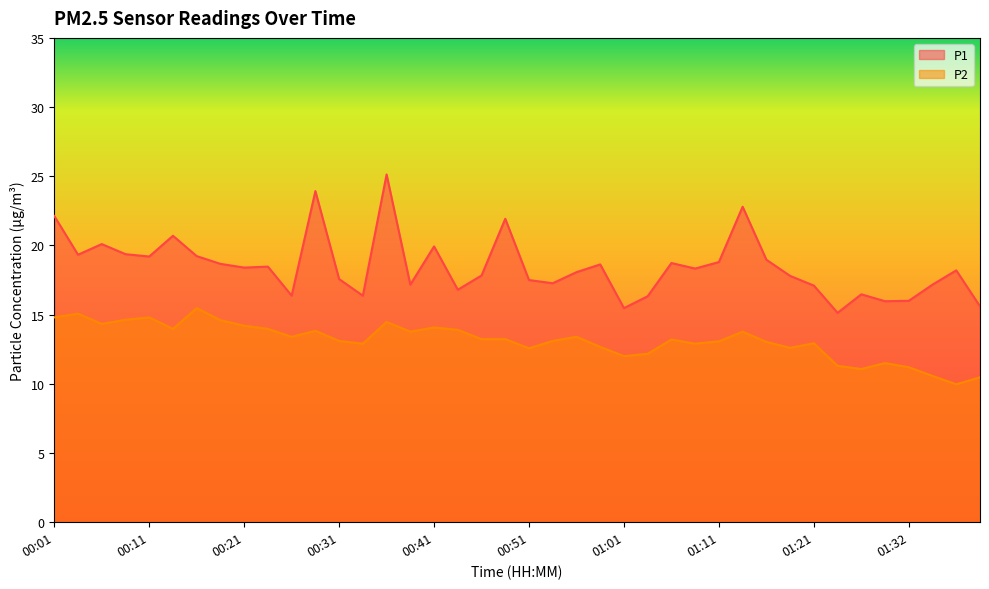

Which category has the highest value in the P1 series?

00:36